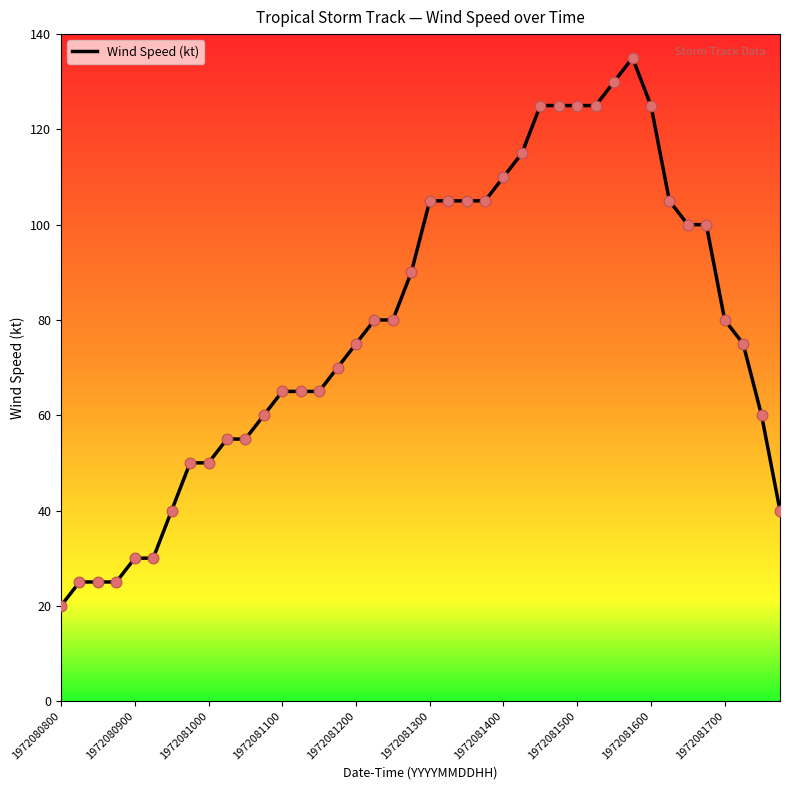

What is the greatest value displayed?

135